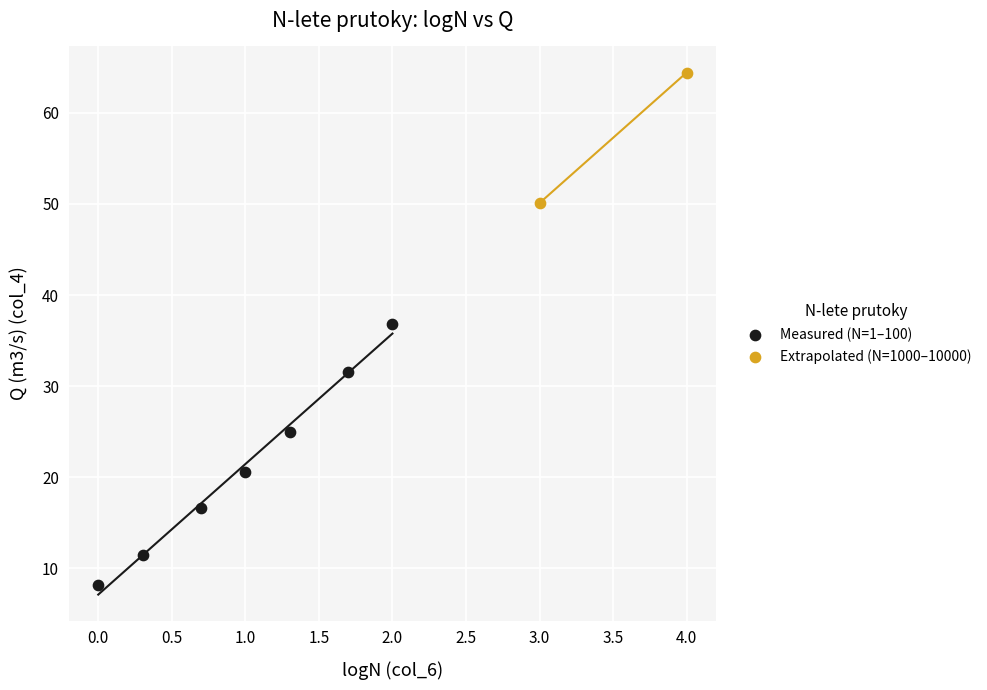

What are all the series names shown in the legend?

Measured (N=1–100), Extrapolated (N=1000–10000)